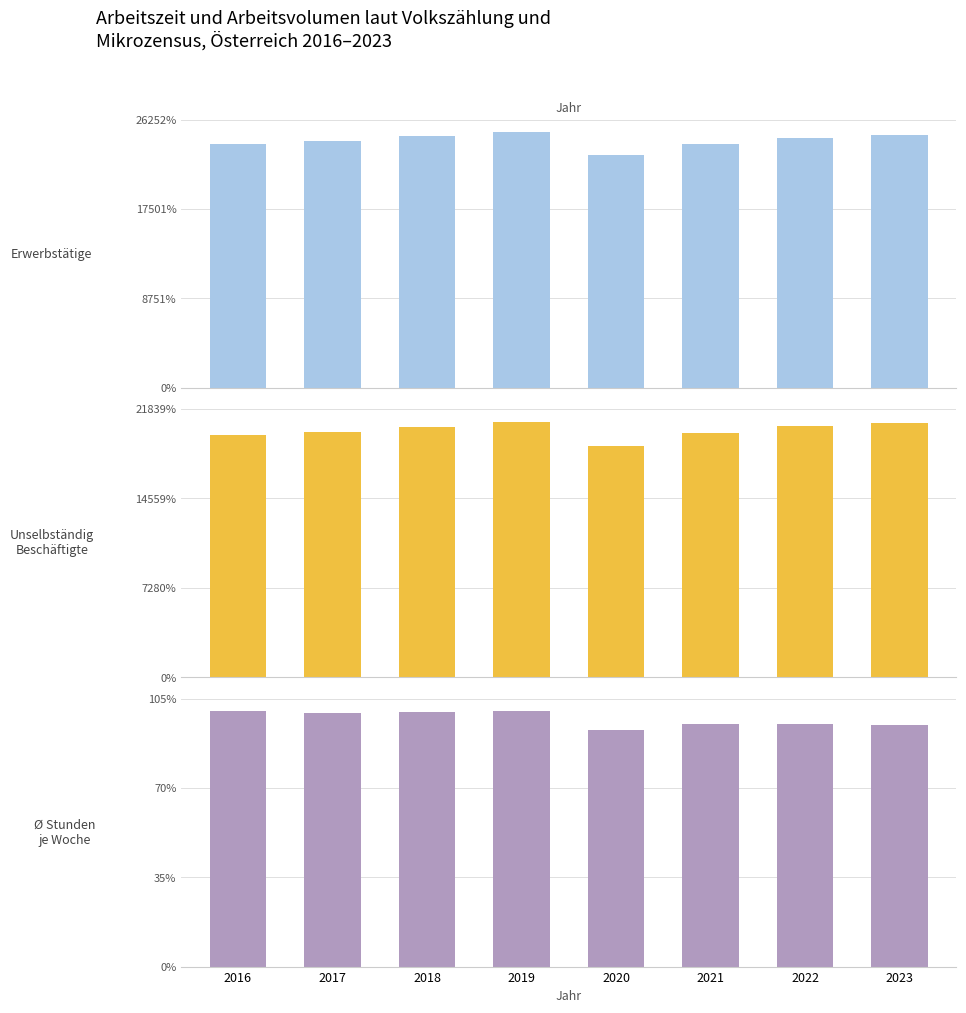

How many values in the Erwerbstätige (Mio. Std.) series exceed 7200?

4